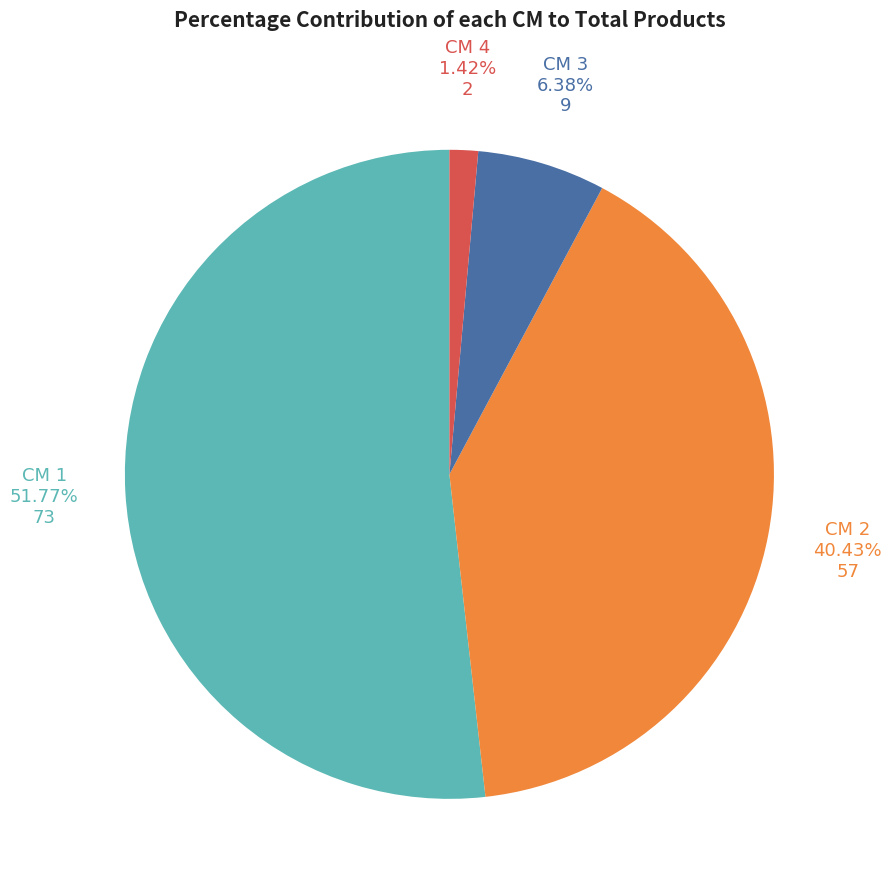

How many segments does this pie chart have?

4